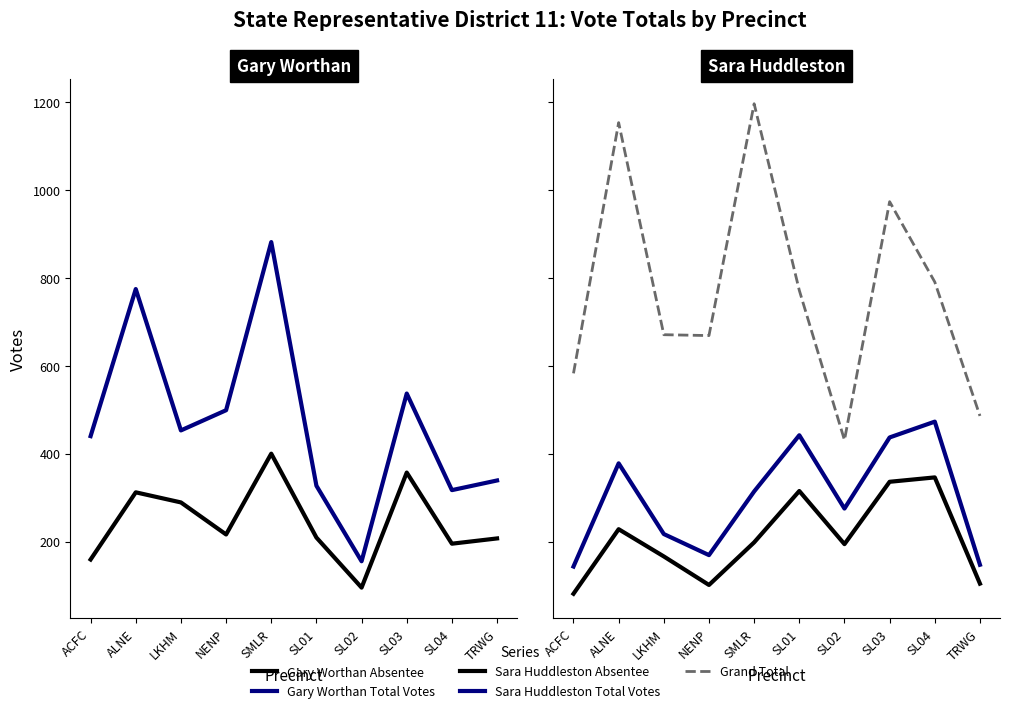

What is the difference between the Sara Huddleston Total Votes values at ALNE and SL04?

95